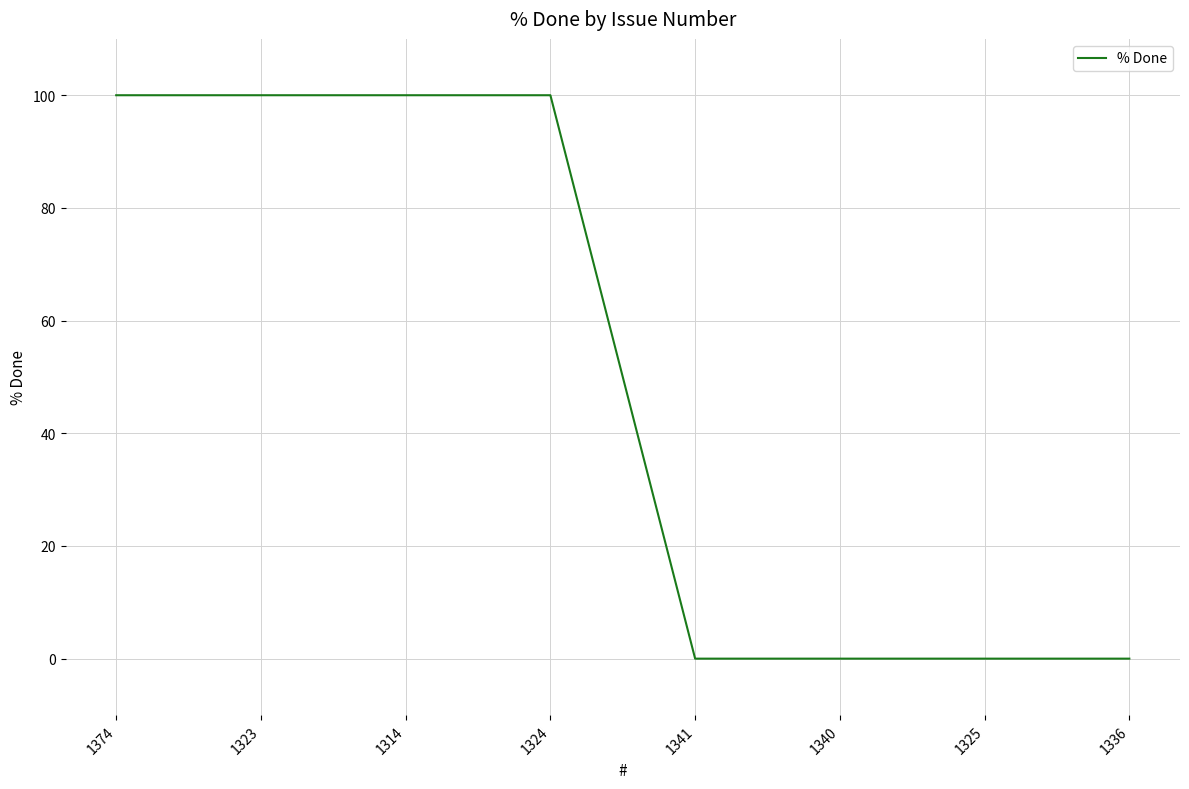

What position from the left is 1324?

4